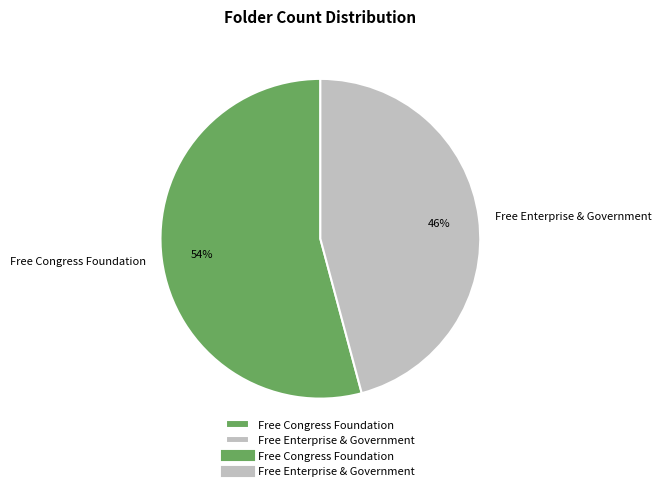

Which category has the biggest portion of the pie?

Free Congress Foundation